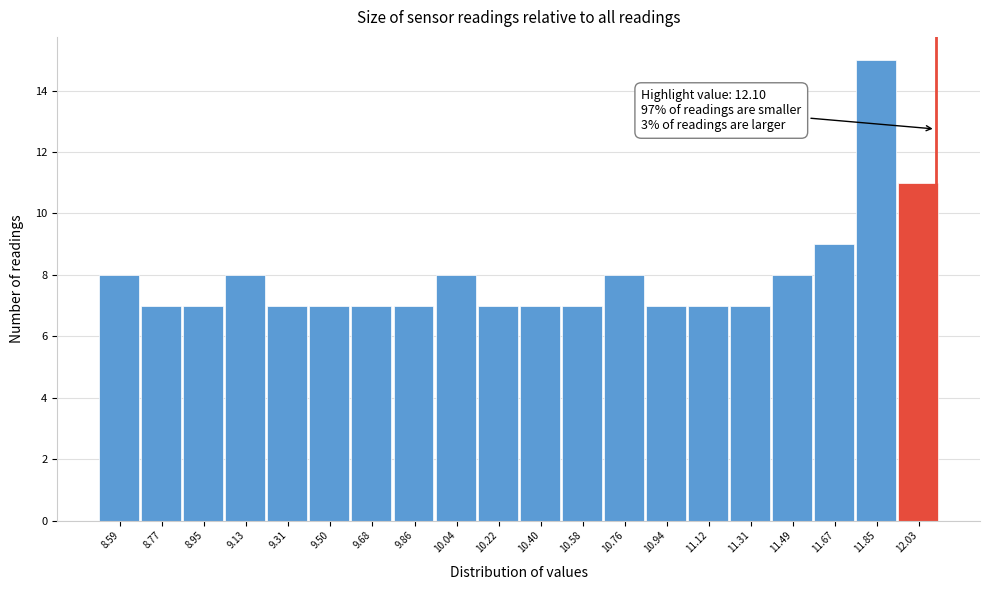

Which range on the x-axis has the tallest bar?

11.76 to 11.94